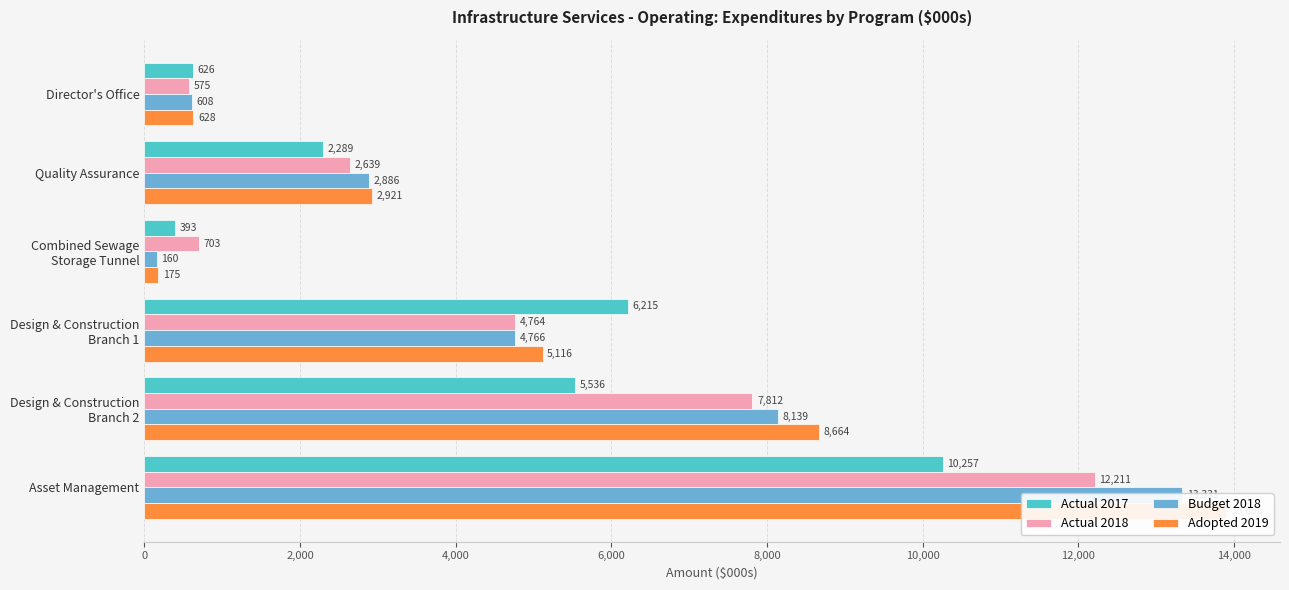

How many data points in Actual 2017 are above 5536?

2